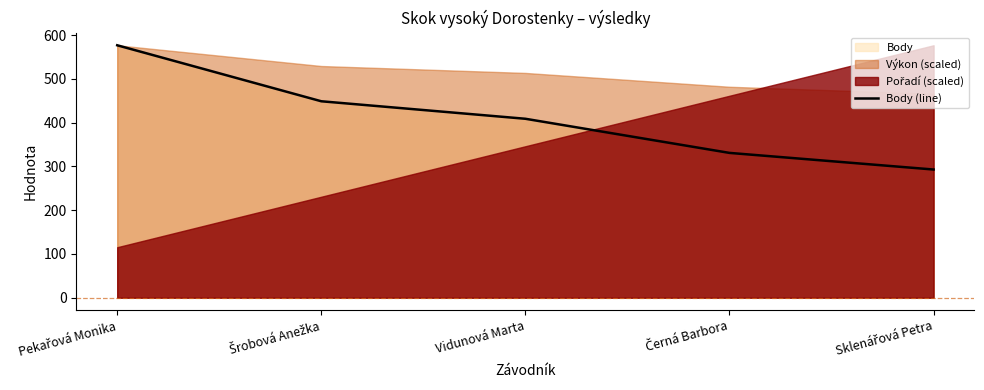

How many values are between 331 and 449?

3